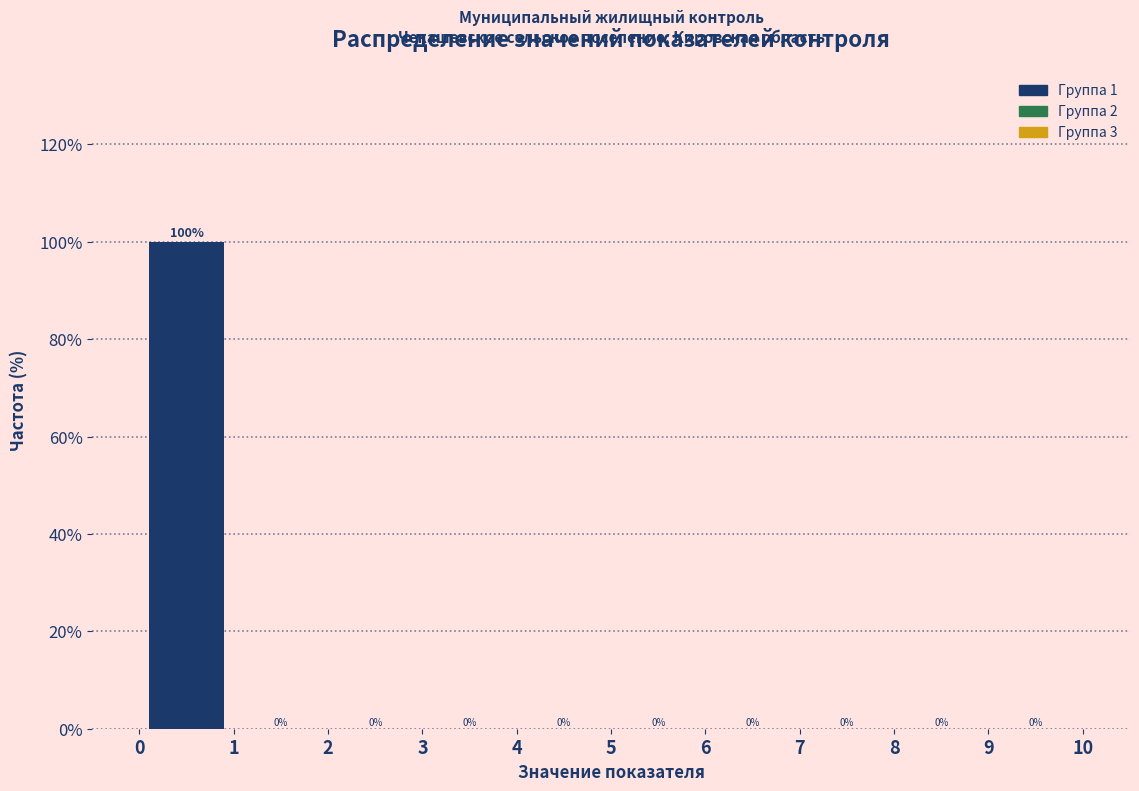

Reading left to right, list every bar in this chart as the range it spans on the x-axis followed by its height.

0 to 1: 100
1 to 2: 0
2 to 3: 0
3 to 4: 0
4 to 5: 0
5 to 6: 0
6 to 7: 0
7 to 8: 0
8 to 9: 0
9 to 10: 0